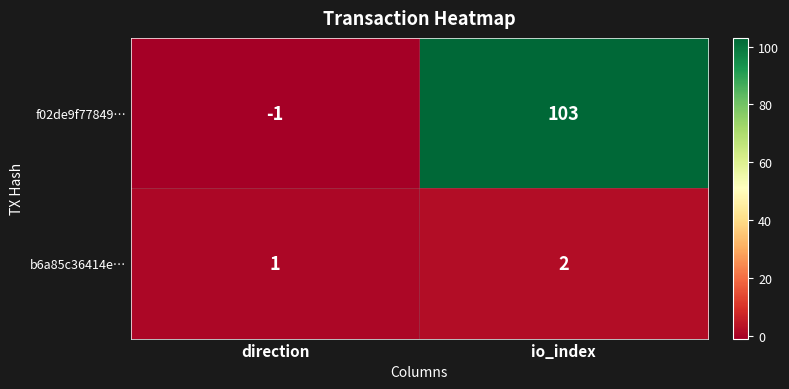

Where is f02de9f77849… nearest to the value 51?

direction